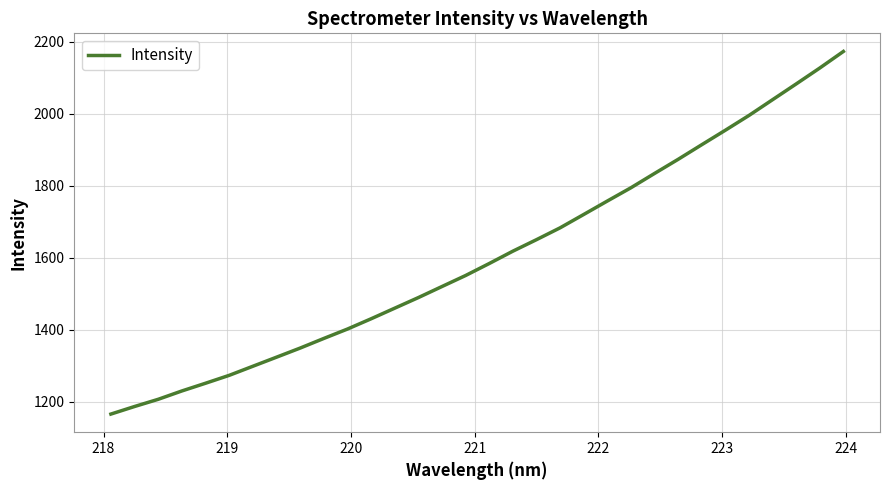

Count the number of values greater than 1583.

16